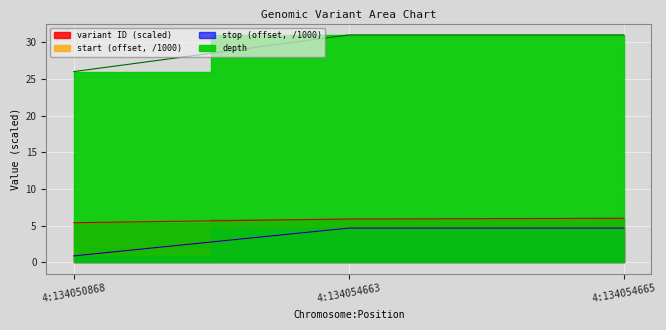

Which has a higher value, 4:134050868 or 4:134054663?

4:134054663